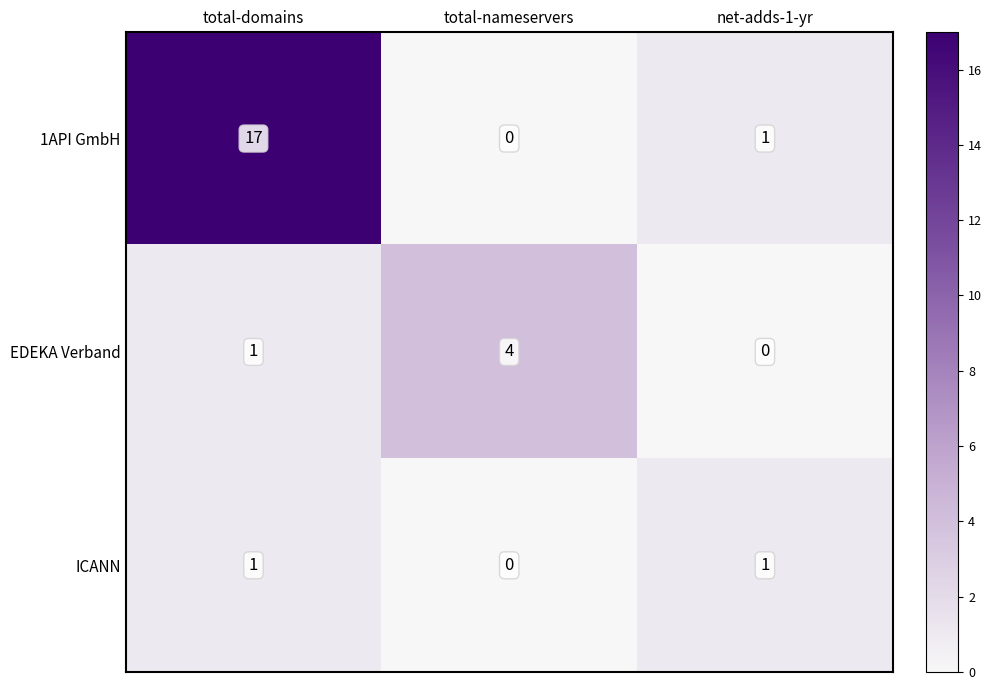

What is the spread (max minus min) of values at total-nameservers?

4